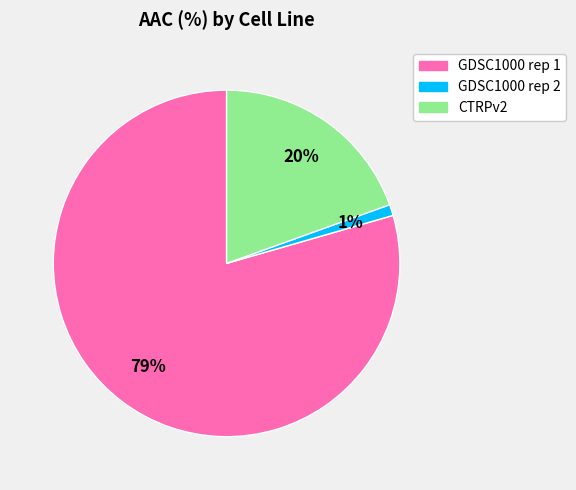

Is the sum of GDSC1000 rep 1 and GDSC1000 rep 2 greater than half?

Yes